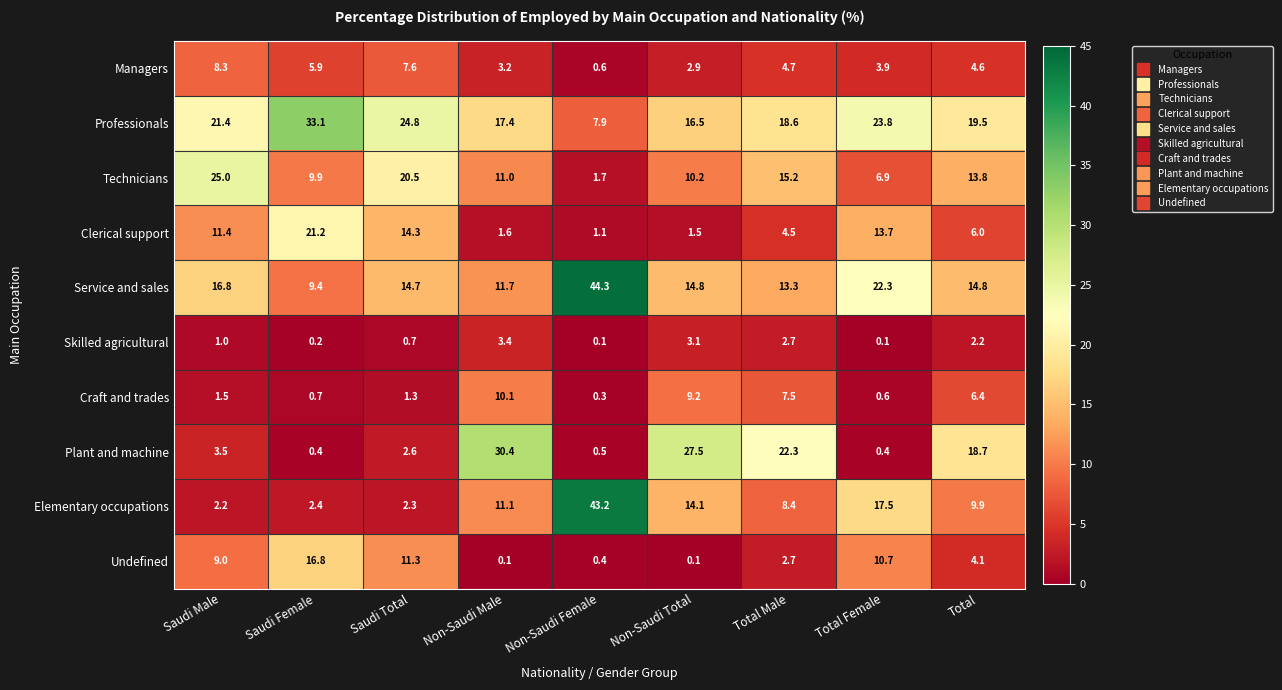

What is the spread (max minus min) of values at Total Female?

23.7